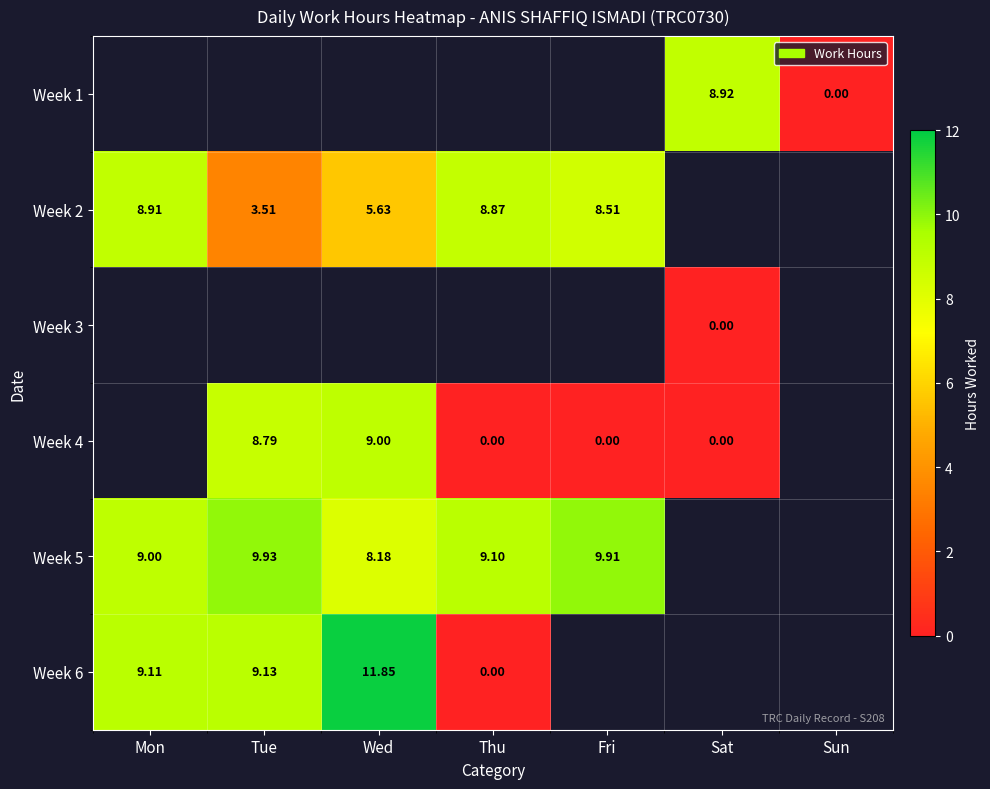

How many values in Week 4 are above zero?

2